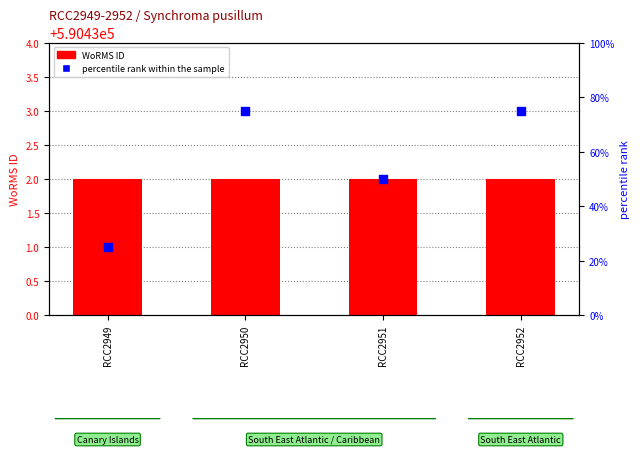

Which series has the largest total across all categories?

percentile rank within the sample